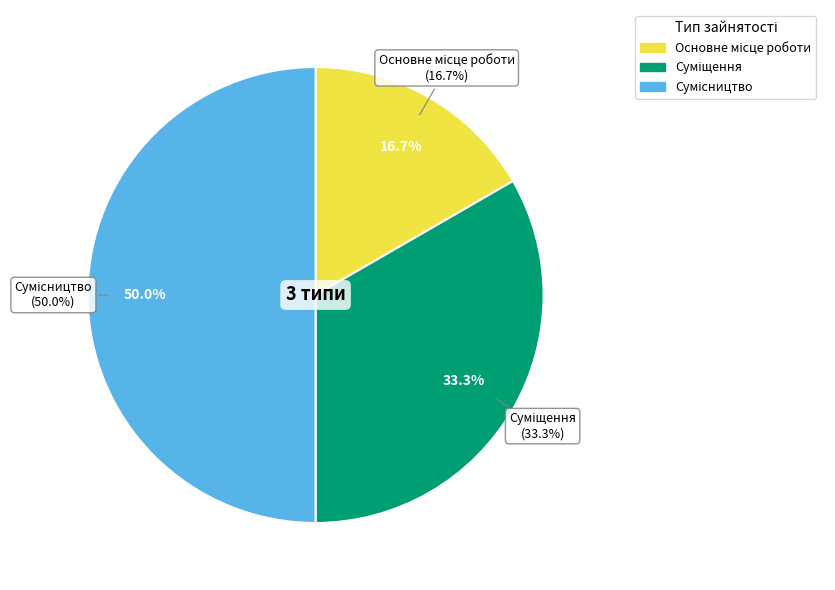

Which category has the biggest portion of the pie?

Сумісництво